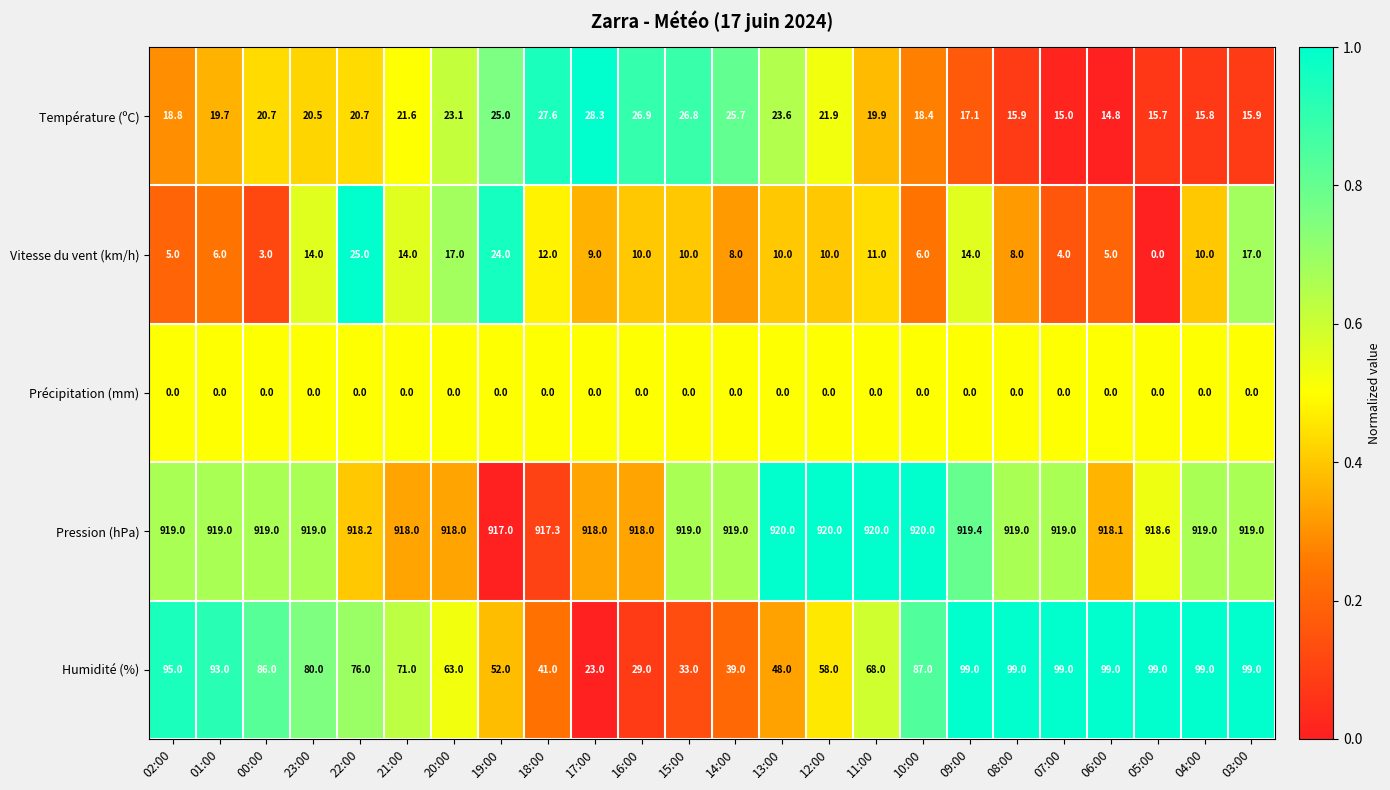

List the series in order of their peak value, highest first.

Pression (hPa), Humidité (%), Température (ºC), Vitesse du vent (km/h), Précipitation (mm)